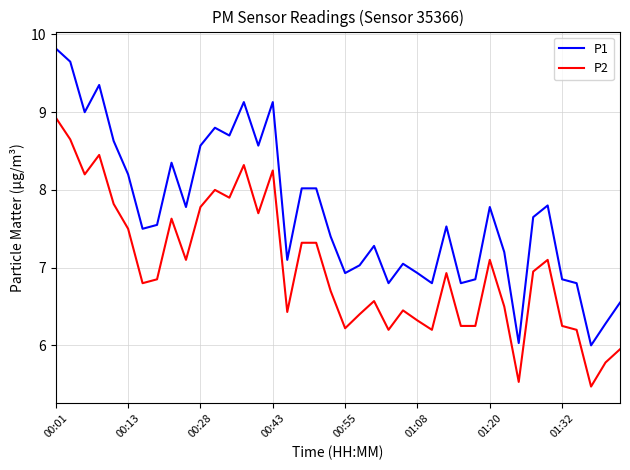

True or false: P2 and P1 intersect in this chart.

False